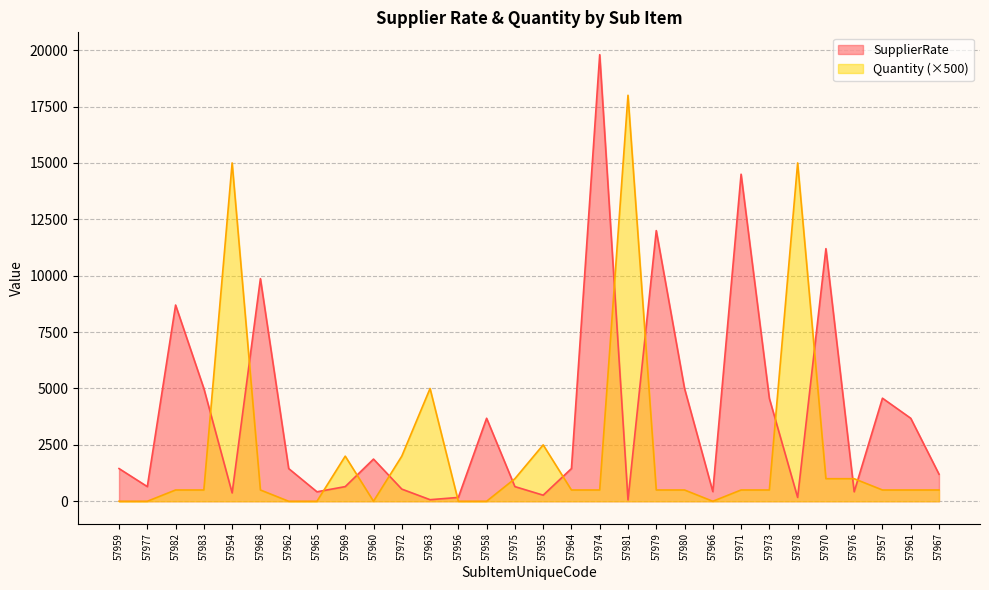

What are all the series names shown in the legend?

SupplierRate, Quantity (×500)